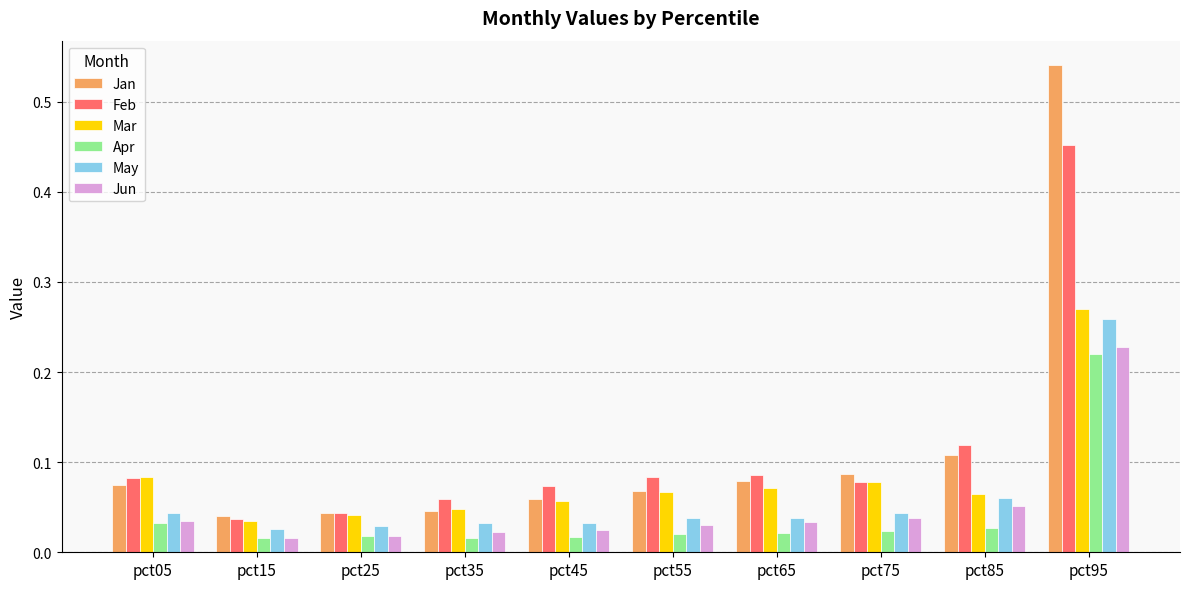

What is the sum of the Jan values at pct95 and pct05?

0.6